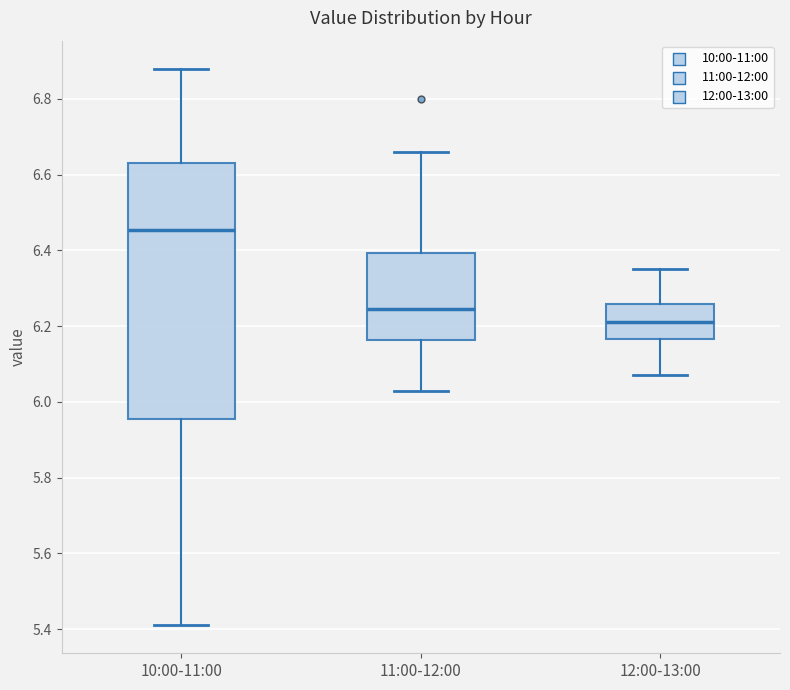

Which box has the lowest median line?

12:00-13:00